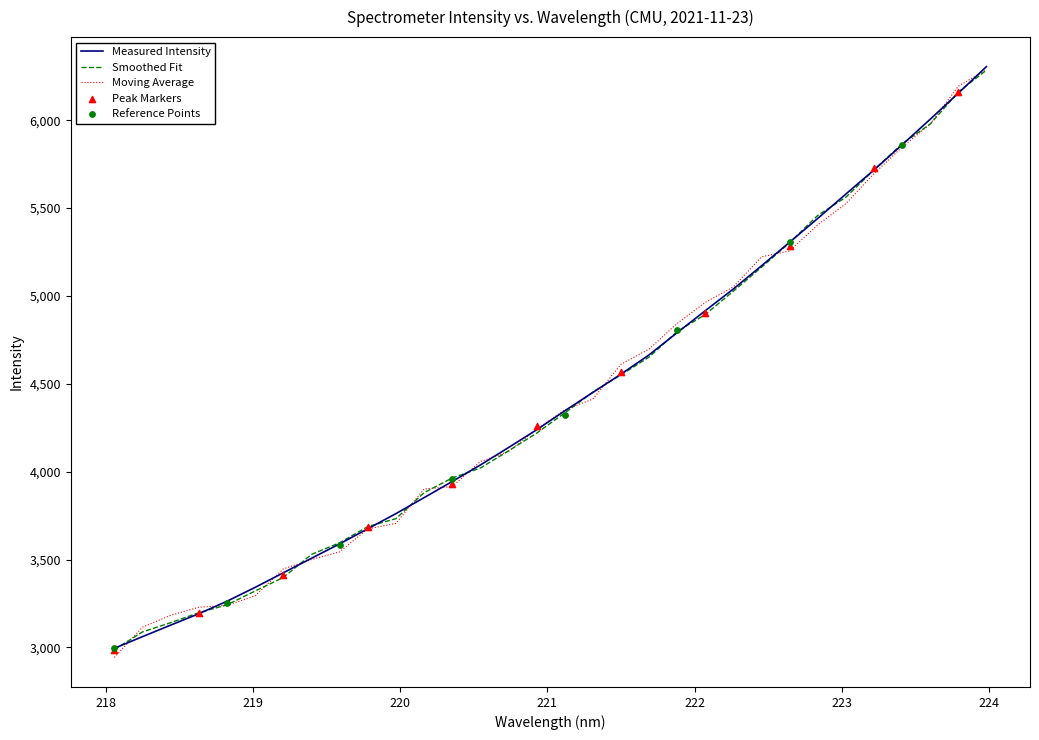

Between 220.9264 and 223.408, which is larger?

223.408